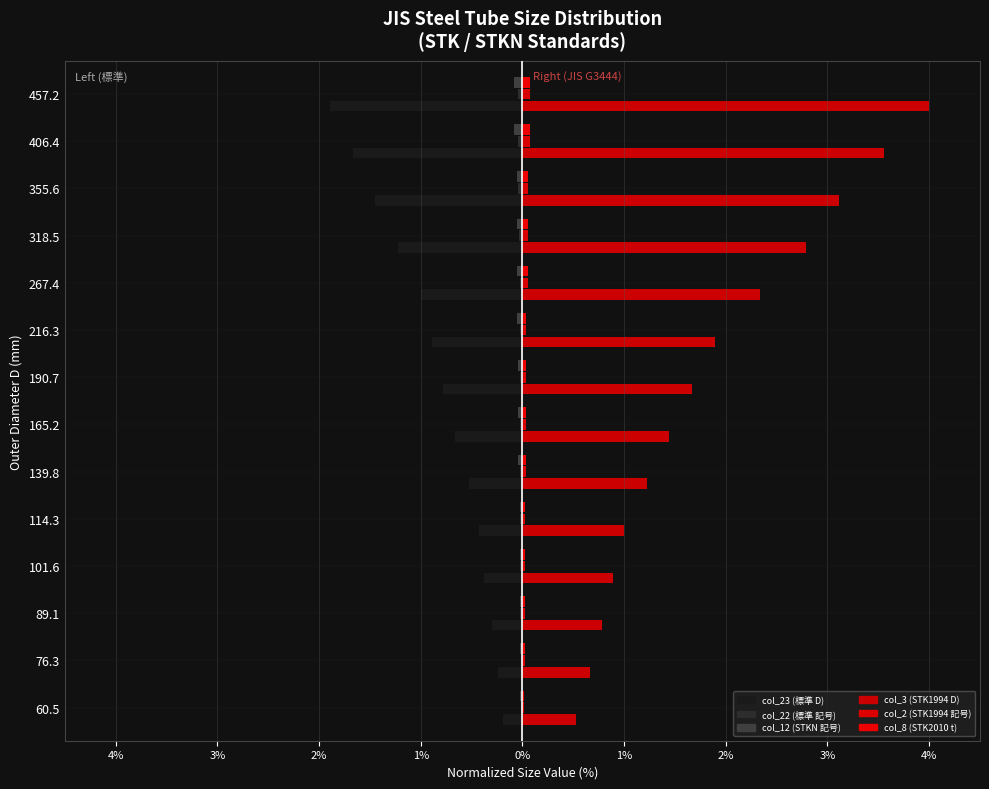

What is the smallest value displayed?

-1.9